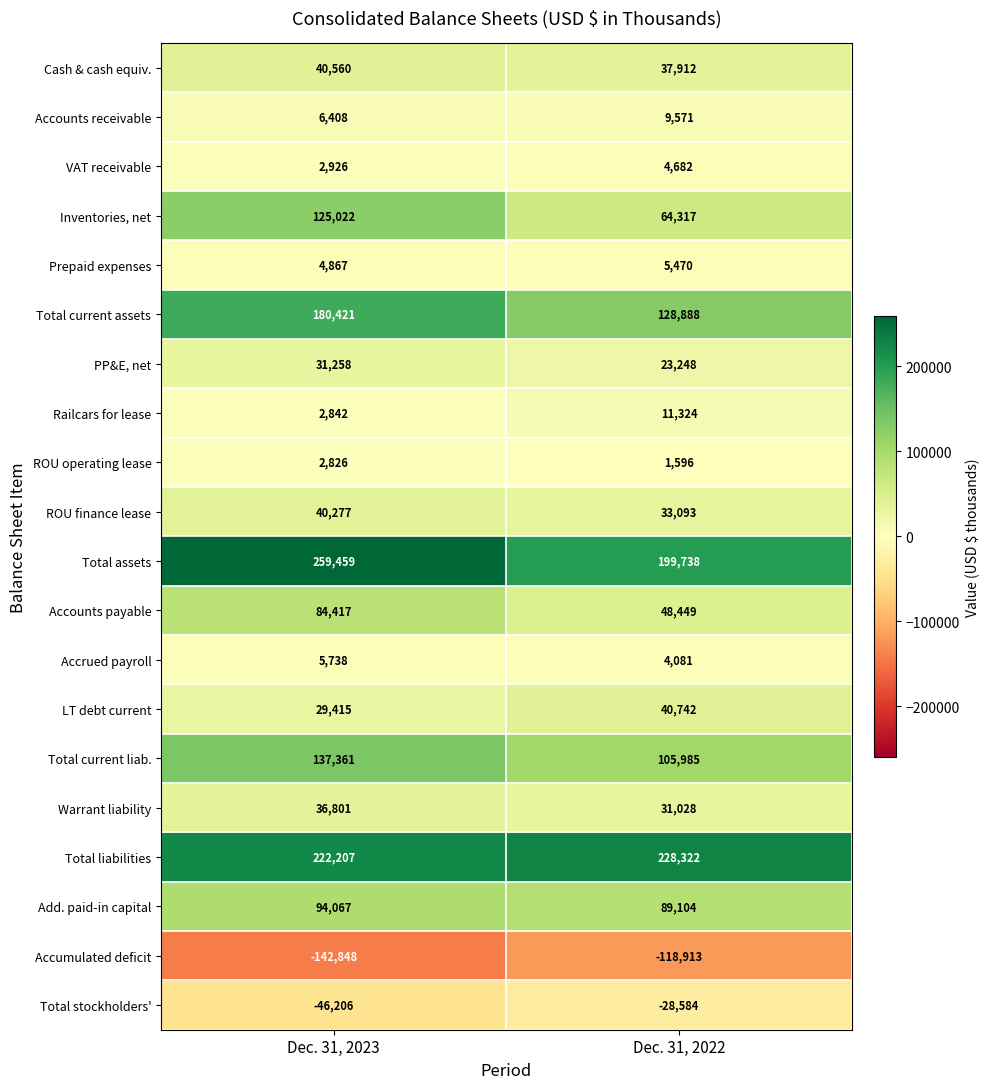

List the series in order of their peak value, lowest first.

Accumulated deficit, Total stockholders', ROU operating lease, VAT receivable, Prepaid expenses, Accrued payroll, Accounts receivable, Railcars for lease, PP&E, net, Warrant liability, ROU finance lease, Cash & cash equiv., LT debt current, Accounts payable, Add. paid-in capital, Inventories, net, Total current liab., Total current assets, Total liabilities, Total assets